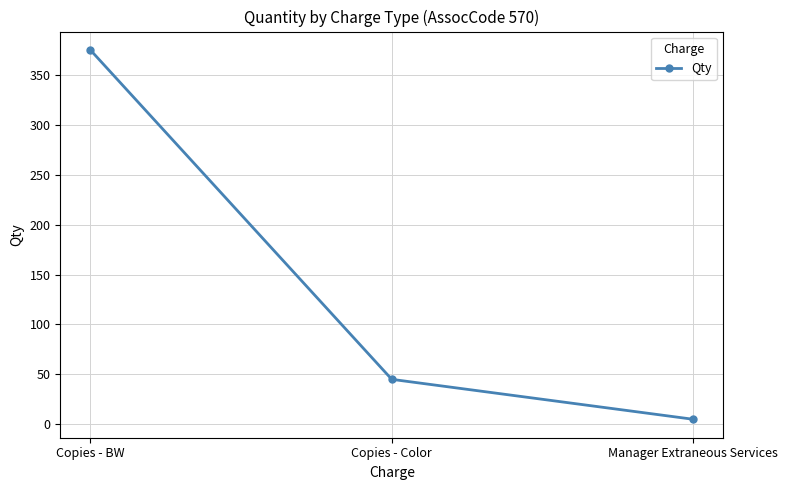

What is the sum of the values at Copies - Color and Manager Extraneous Services?

50